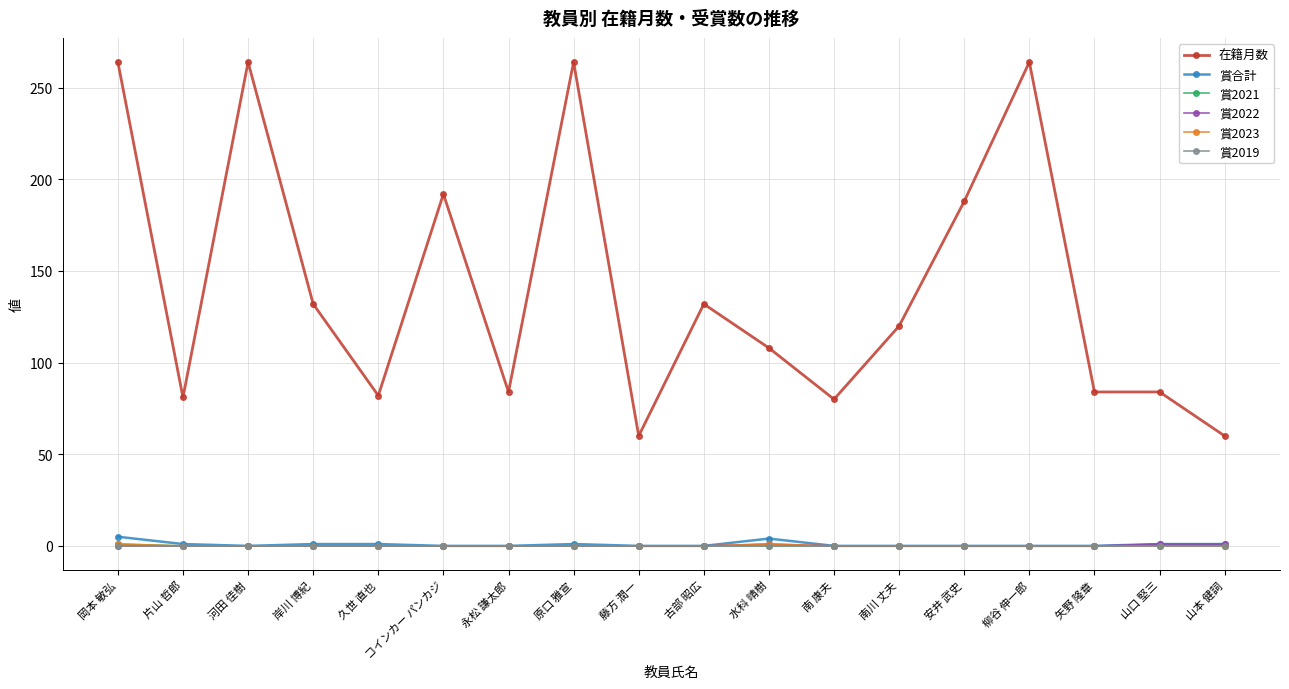

At how many categories does at least one series exceed 56?

18